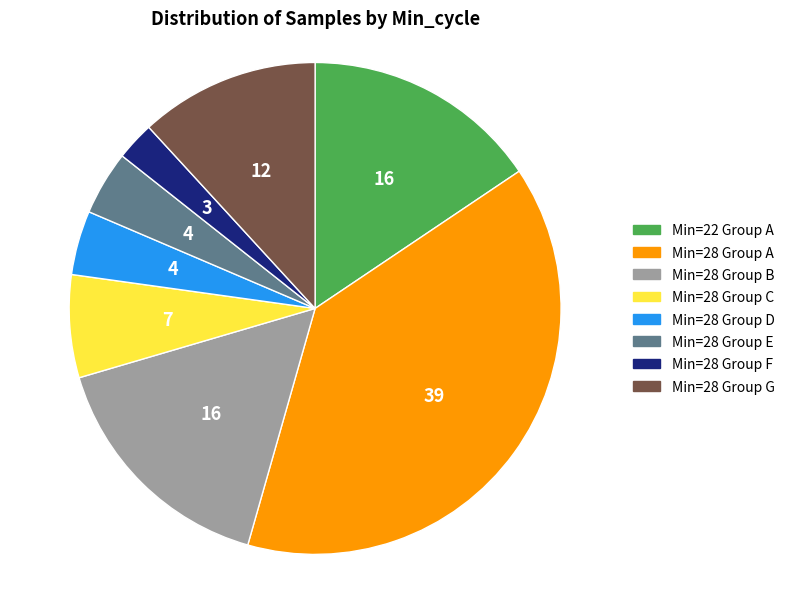

Is it true that Min=28 Group F is 3% of the pie?

True